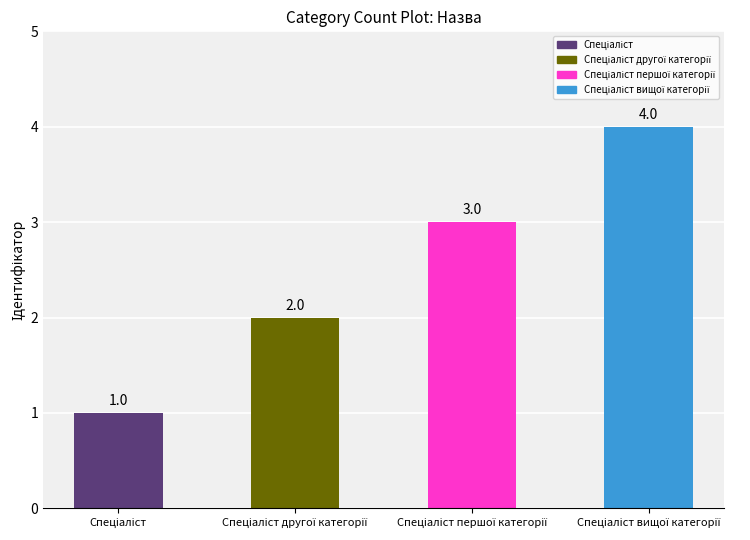

What is the value of the 4th bar from the left?

4